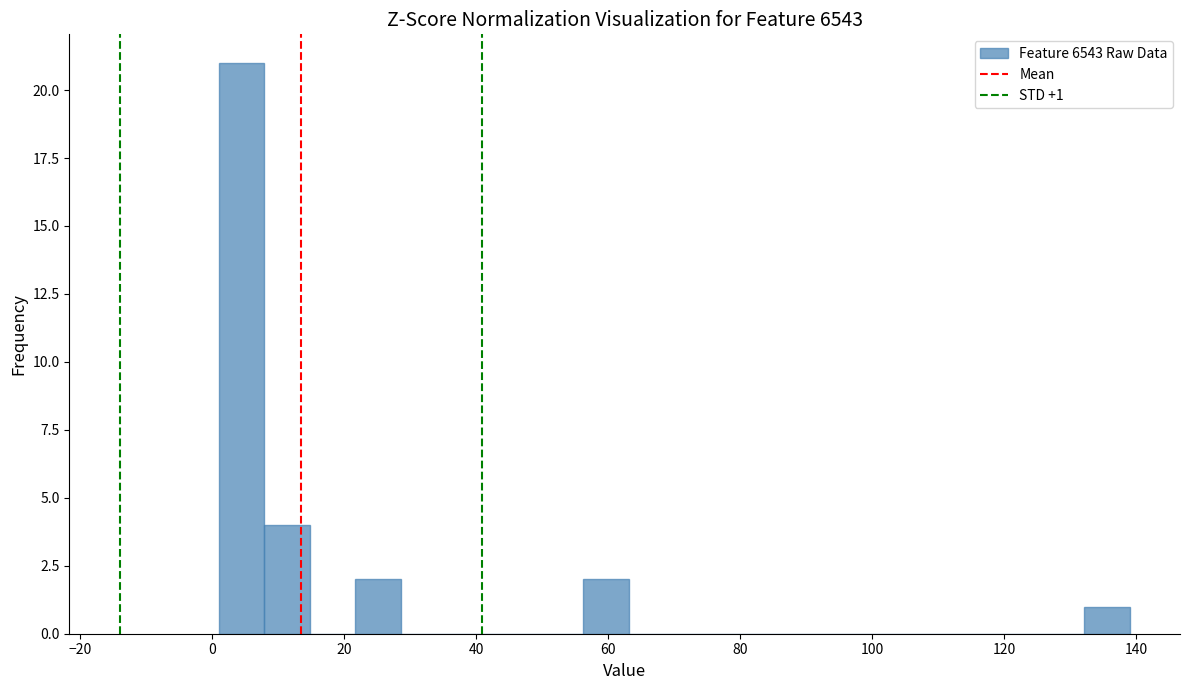

Read against the x-axis, roughly where is the centre of the tallest bar?

4